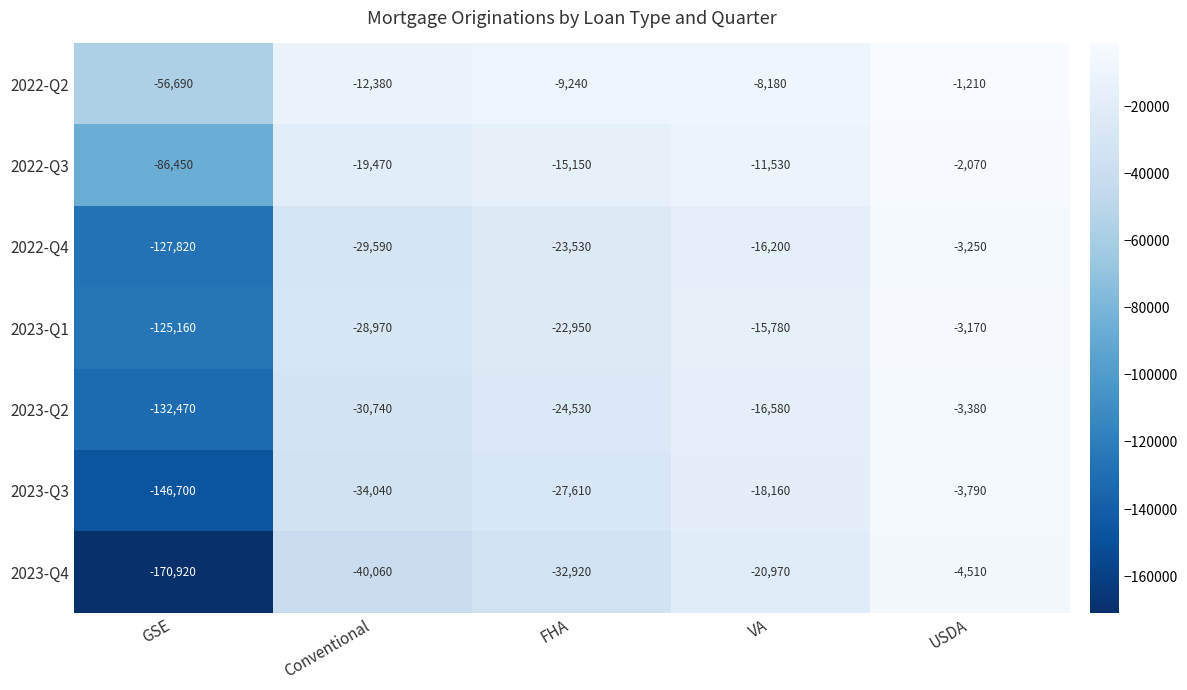

Which series has the widest spread of values?

2023-Q4